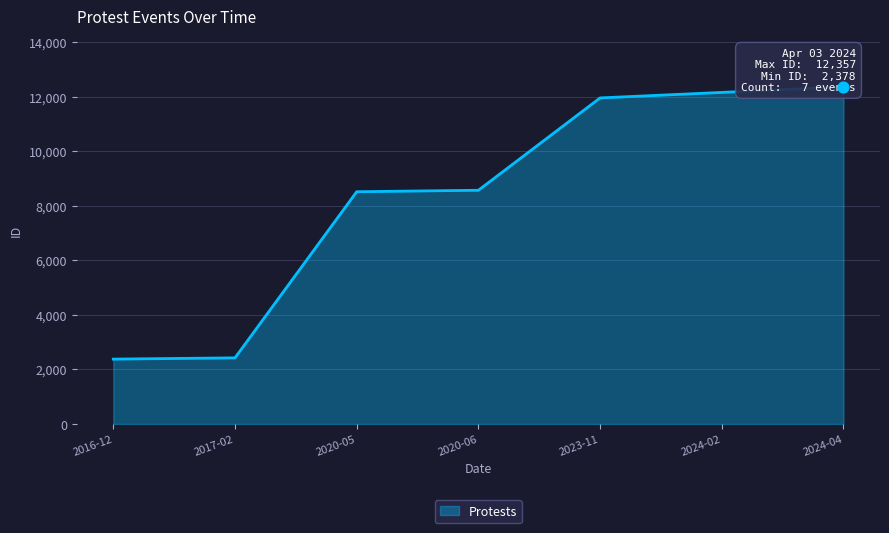

Approximately how many times larger is the value at 2024-02 compared to 2016-12?

5.1